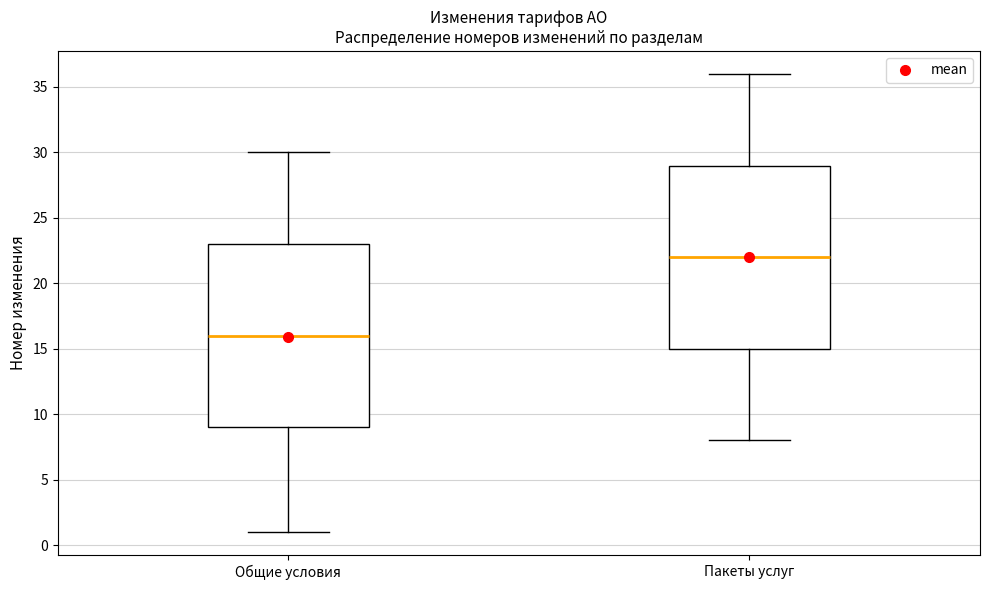

Where does the upper whisker of the box for Пакеты услуг end on the y-axis? The values are not printed on the chart, so give them approximately, as read against the axis.

36